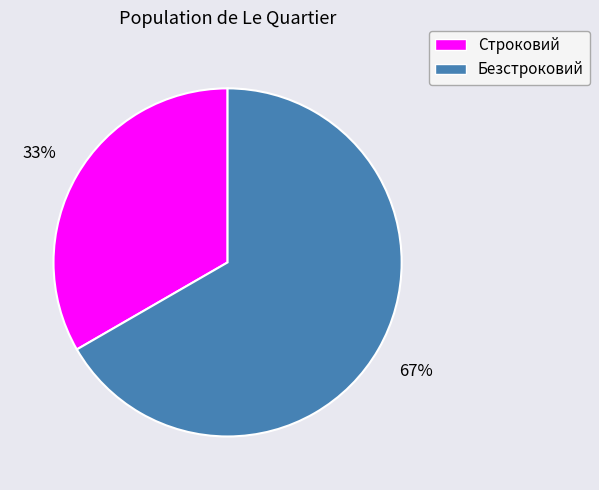

To the nearest percent, what portion does Строковий represent?

33%